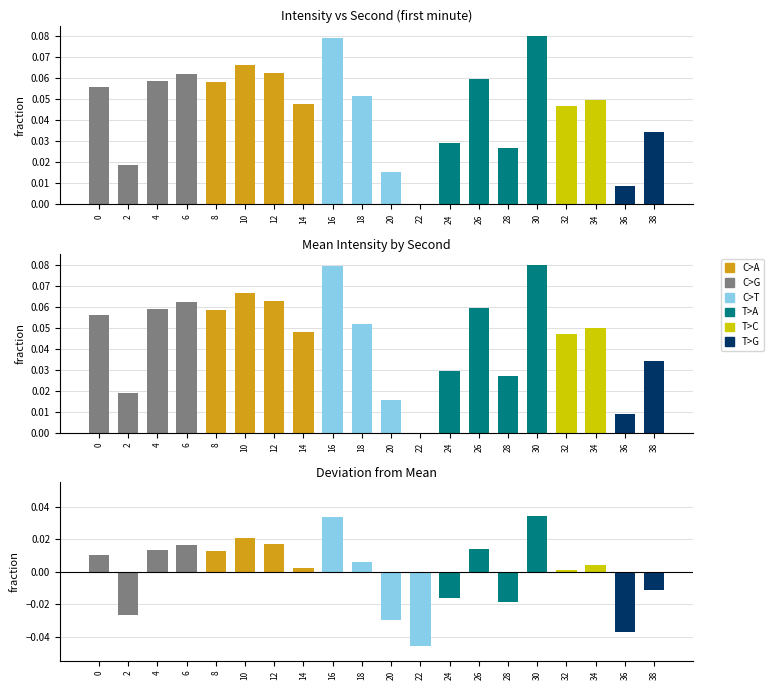

Does the chart contain any negative values?

Yes